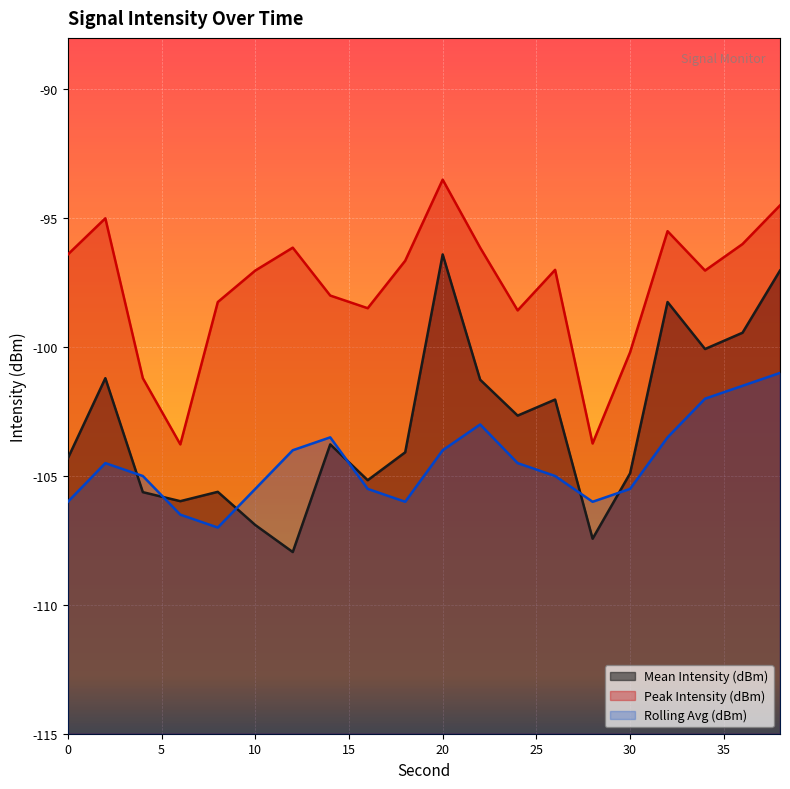

At which category does the chart reach its minimum across all series?

12